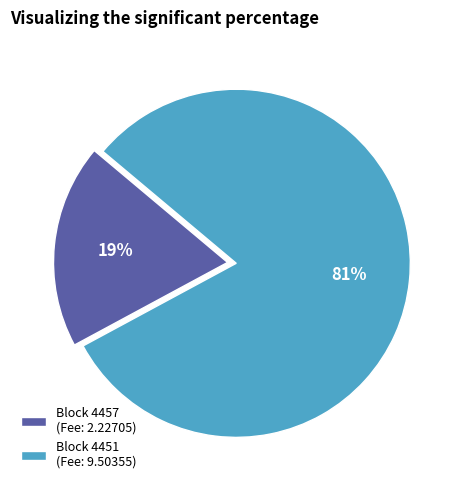

To the nearest percent, what is the combined percentage of Block 4451 (Fee: 9.50355) and Block 4457 (Fee: 2.22705)?

100%